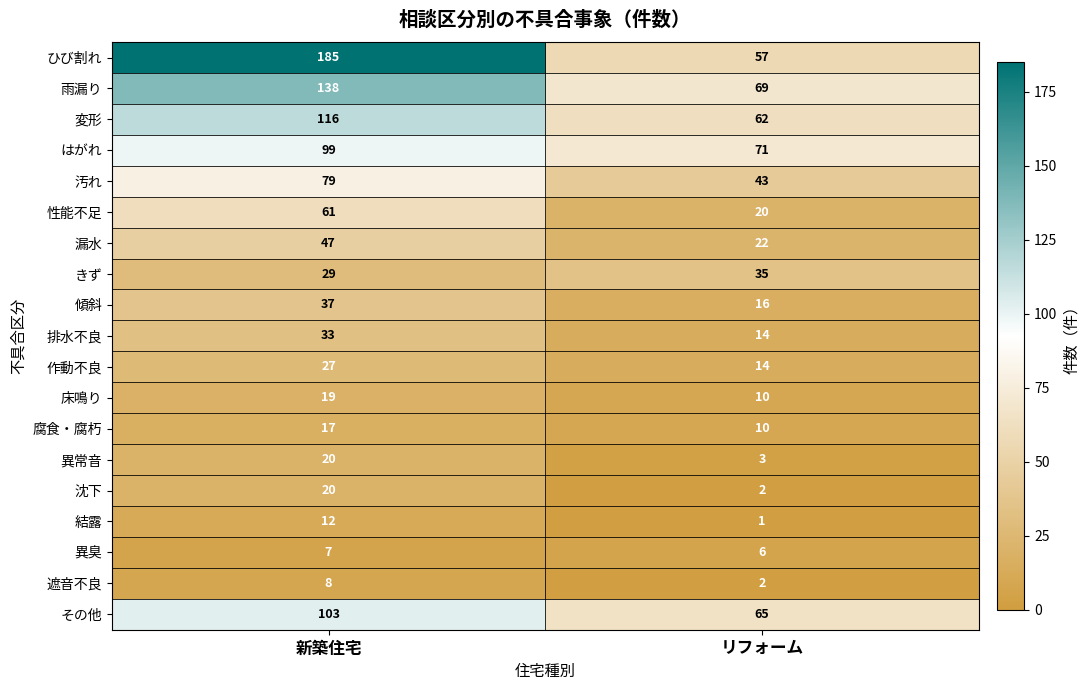

Rank the categories by 沈下 value from lowest to highest.

リフォーム, 新築住宅